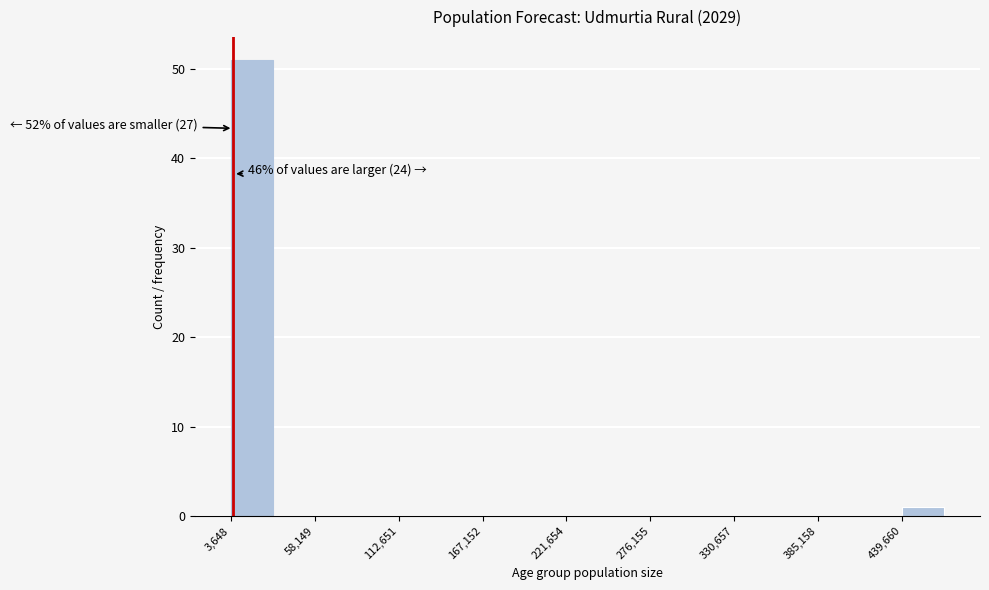

Read against the x-axis, roughly where is the centre of the tallest bar?

20000